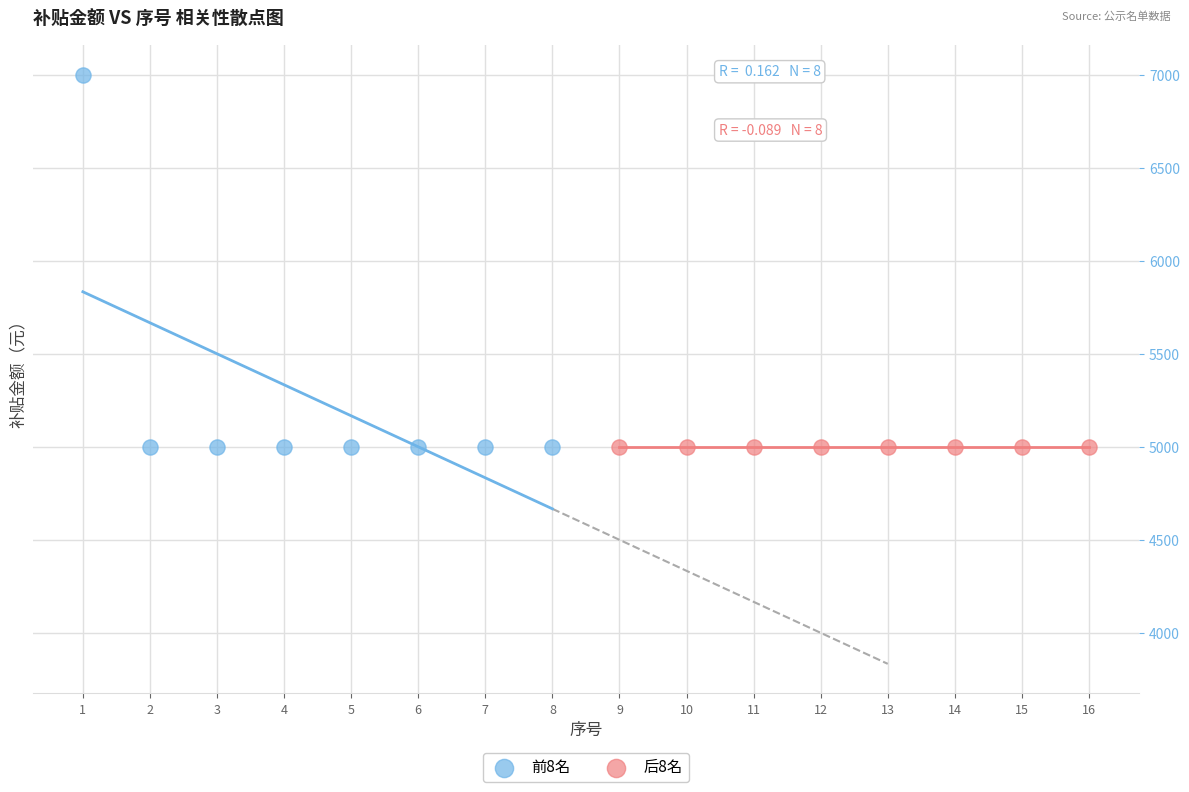

What are all the series names shown in the legend?

前8名, 后8名